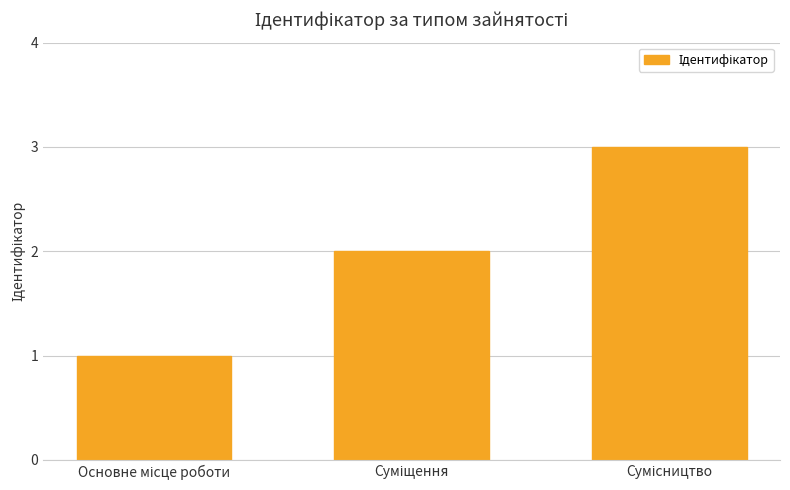

What is the greatest value displayed?

3